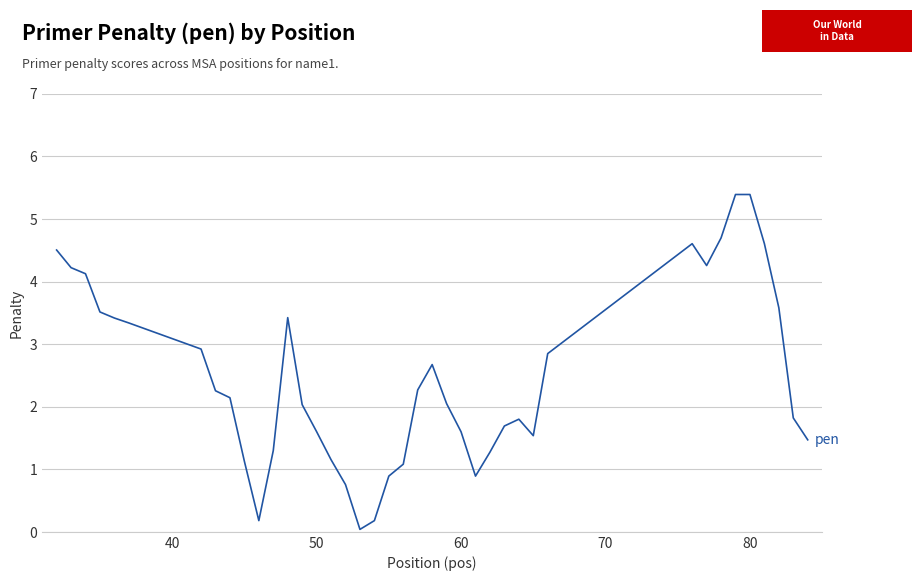

What is the maximum value shown in the chart?

5.4